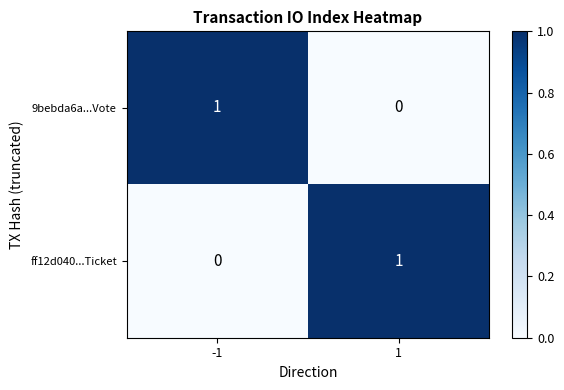

Is it true that ff12d040...Ticket equals 0 at -1?

True